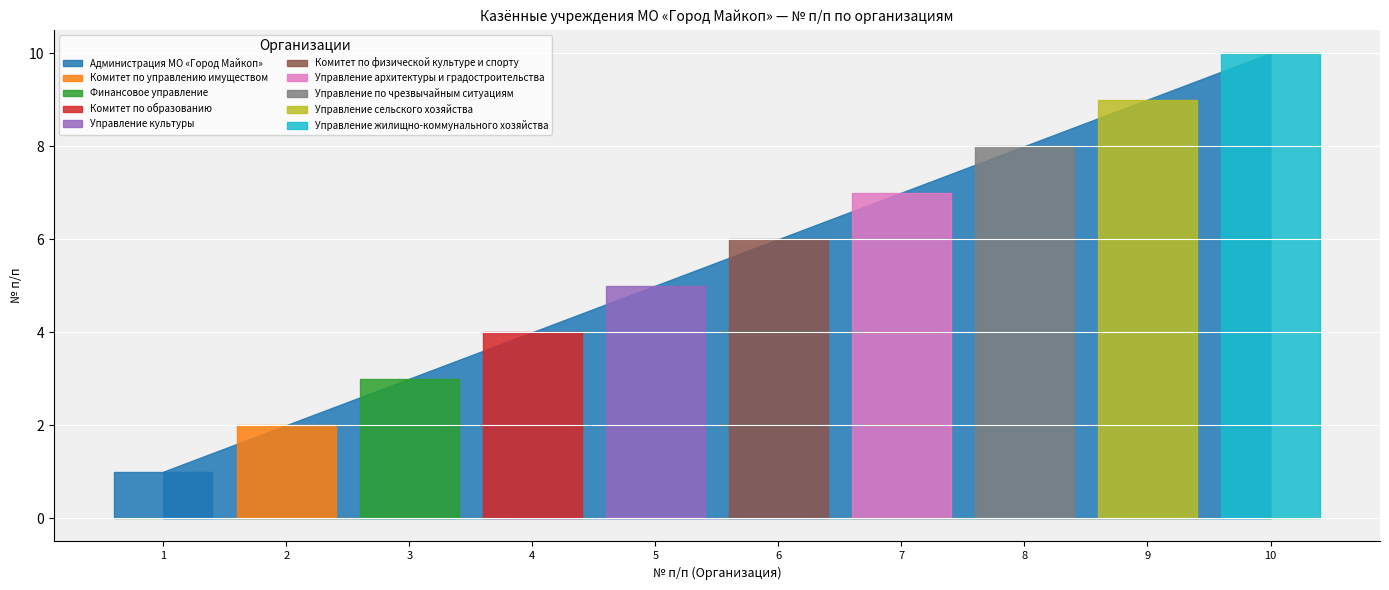

What value does the data have at Управление сельского хозяйства?

9